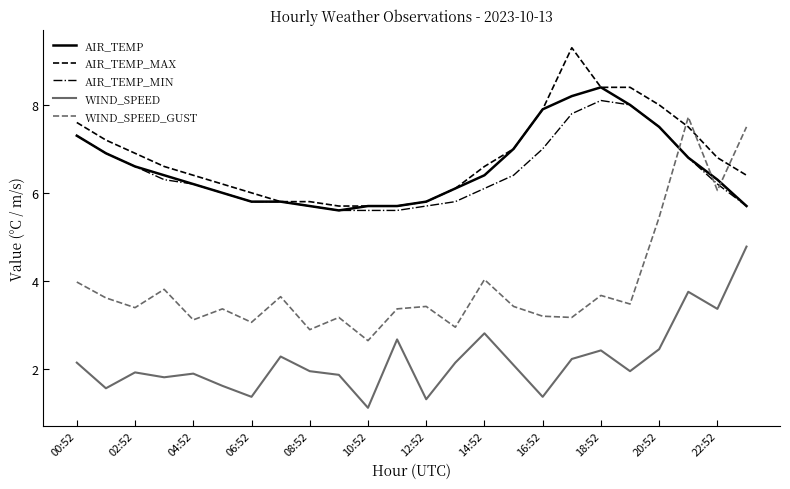

What is the minimum value for WIND_SPEED?

1.1